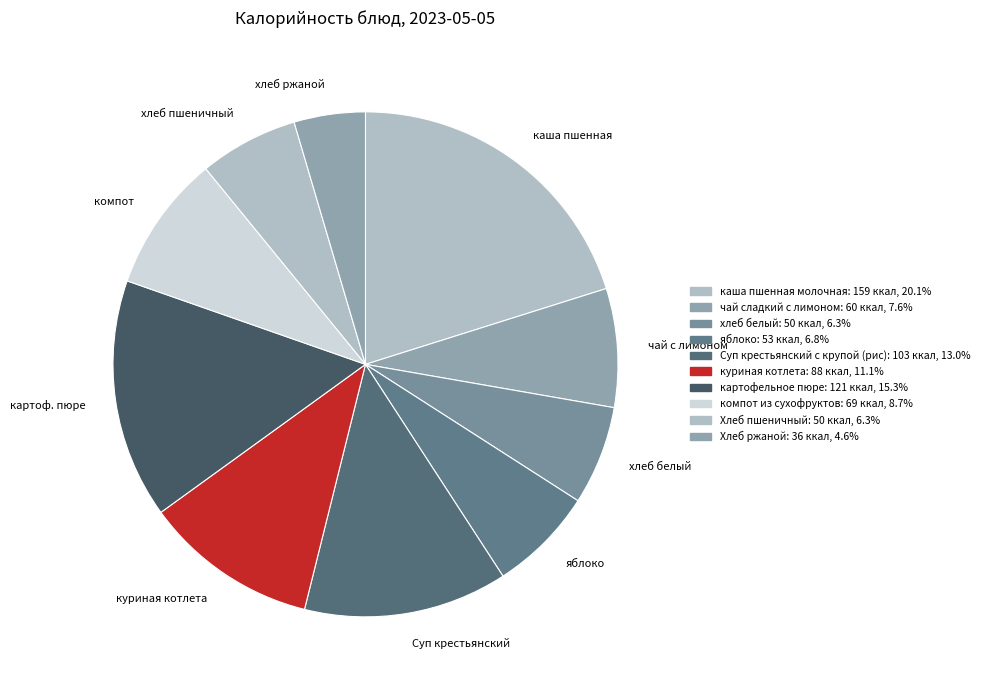

What is the ratio of the value at куриная котлета to the value at хлеб белый?

1.8